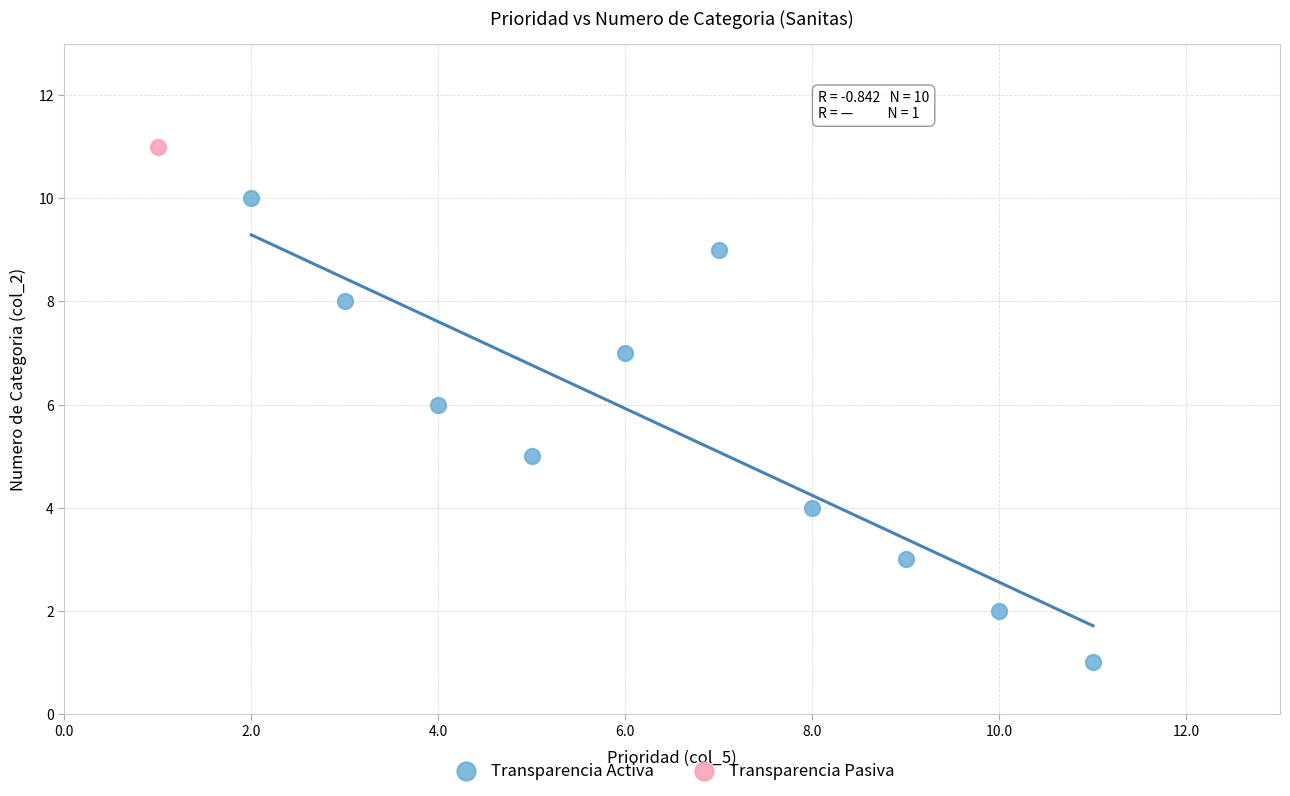

What are all the series names shown in the legend?

Transparencia Activa, Transparencia Pasiva